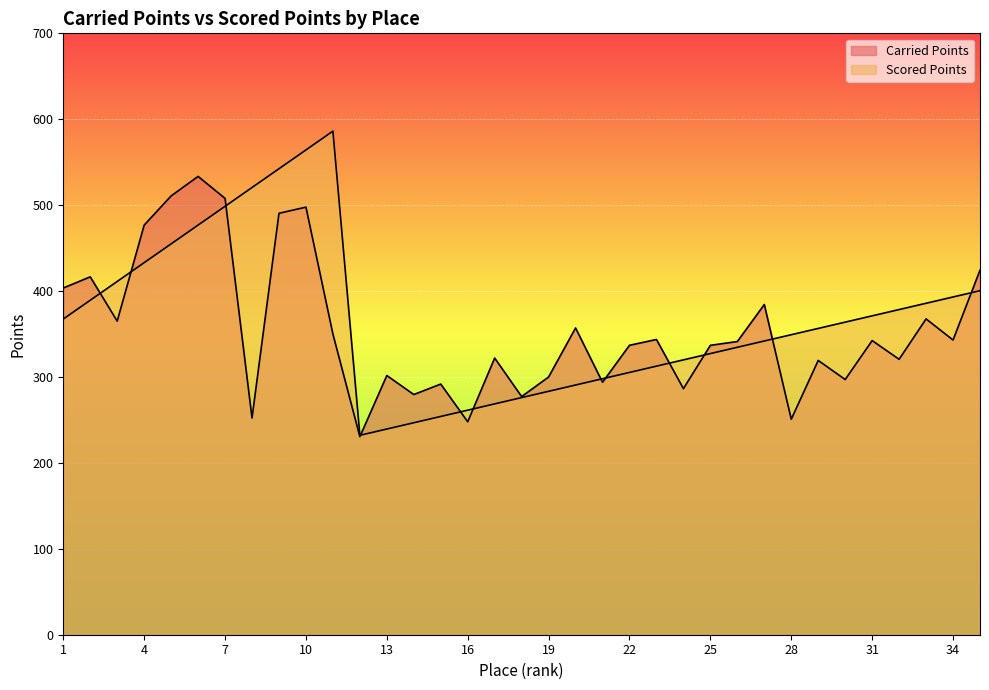

What is the difference between the maximum and second lowest values in the Scored Points series?

346.7